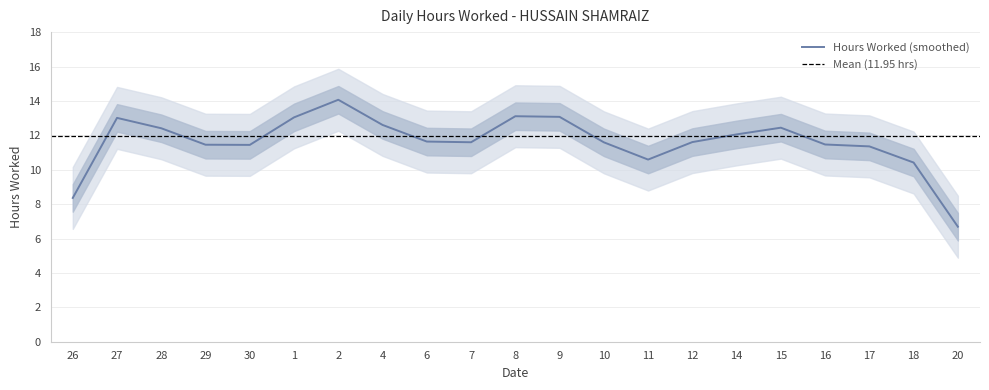

What is the label of the 4th point from the left?

29